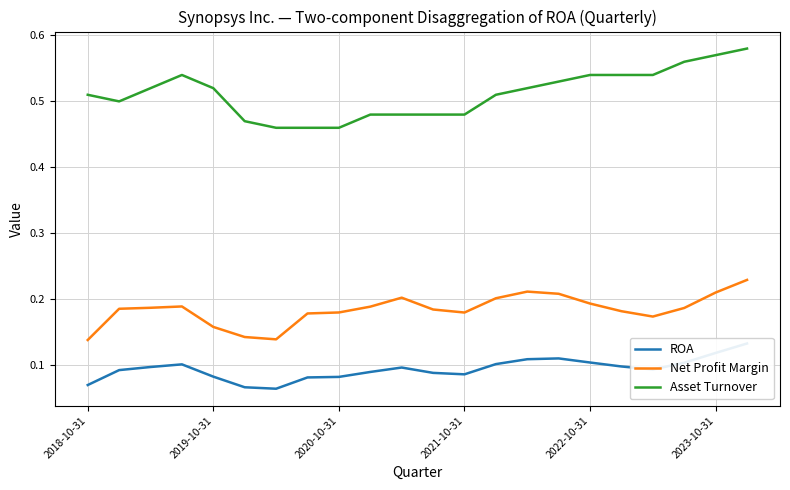

True or false: Net Profit Margin and Asset Turnover intersect in this chart.

False